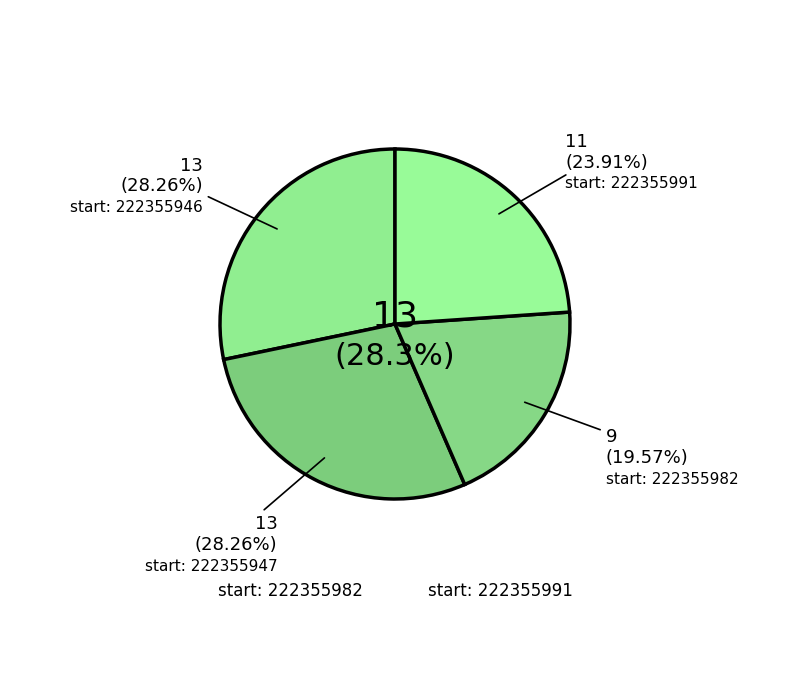

Do 222355991 and 222355947 together represent more than half of the pie?

Yes